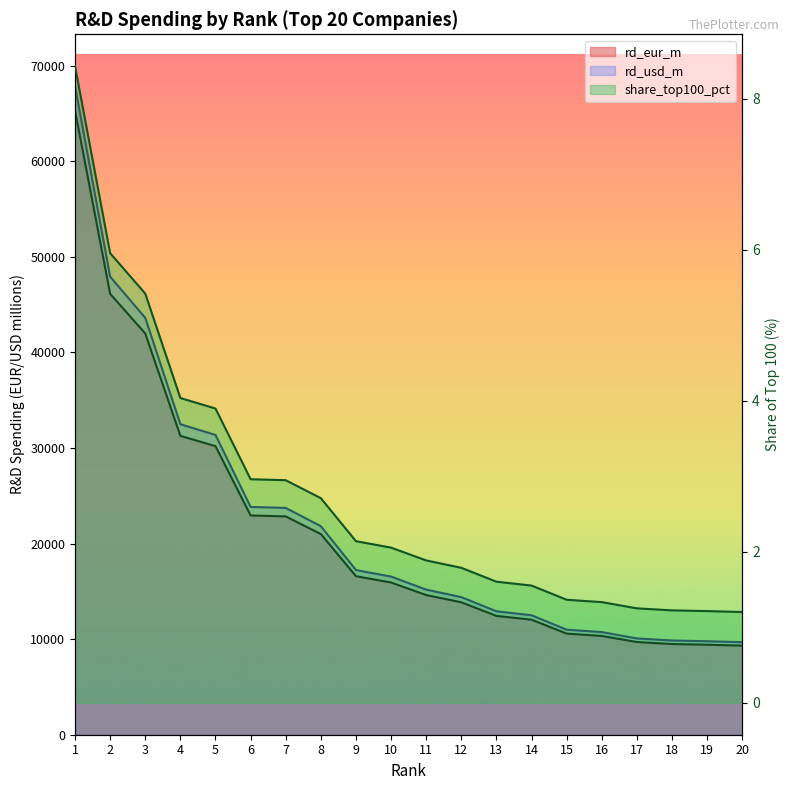

What is the average value of the rd_eur_m series?

21298.6